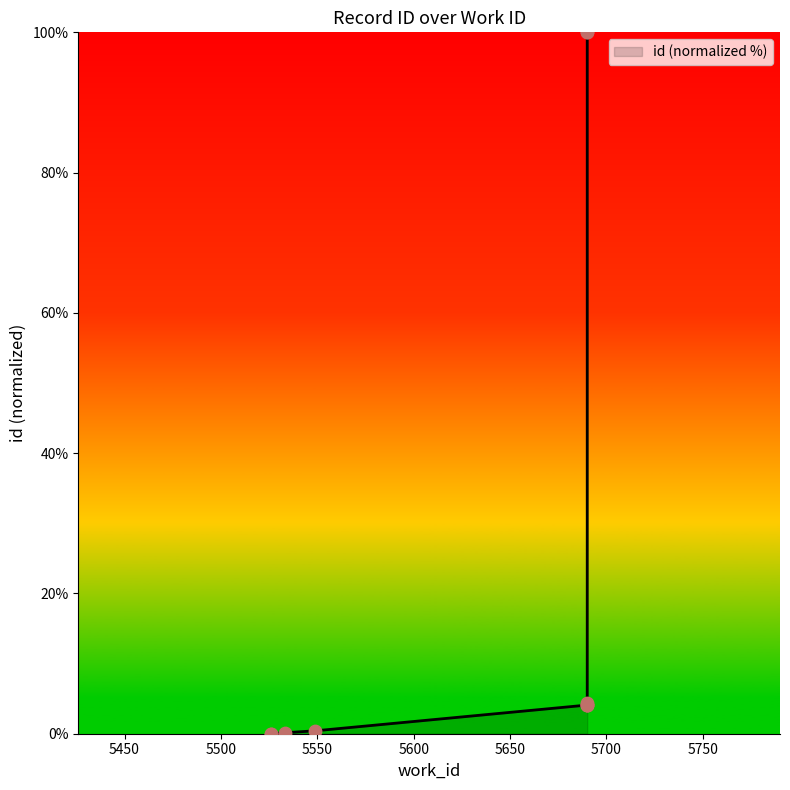

Approximately how many times larger is the value at 5690 compared to 5690?

1.0